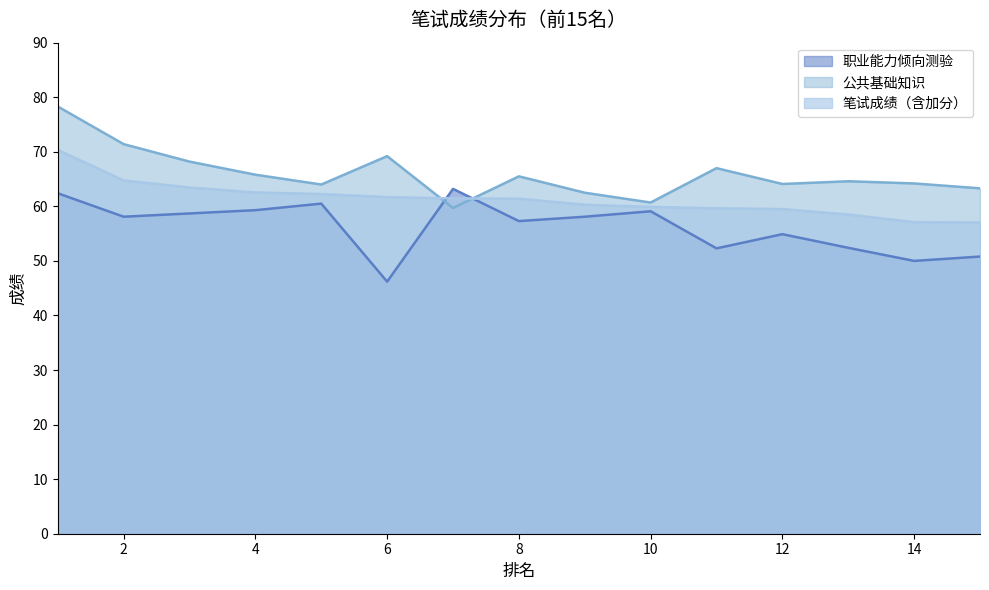

Reading left to right, extract all data points from this chart.

职业能力倾向测验: 62.4	58.1	58.7	59.3	60.5	46.2	63.2	57.3	58.1	59.1	52.3	54.9	52.4	50.0	50.8
公共基础知识: 78.3	71.4	68.2	65.8	64.0	69.2	59.7	65.5	62.5	60.7	67.0	64.1	64.6	64.2	63.3
笔试成绩（含加分）: 70.3	64.8	63.5	62.5	62.2	61.7	61.5	61.4	60.3	59.9	59.6	59.5	58.5	57.1	57.0